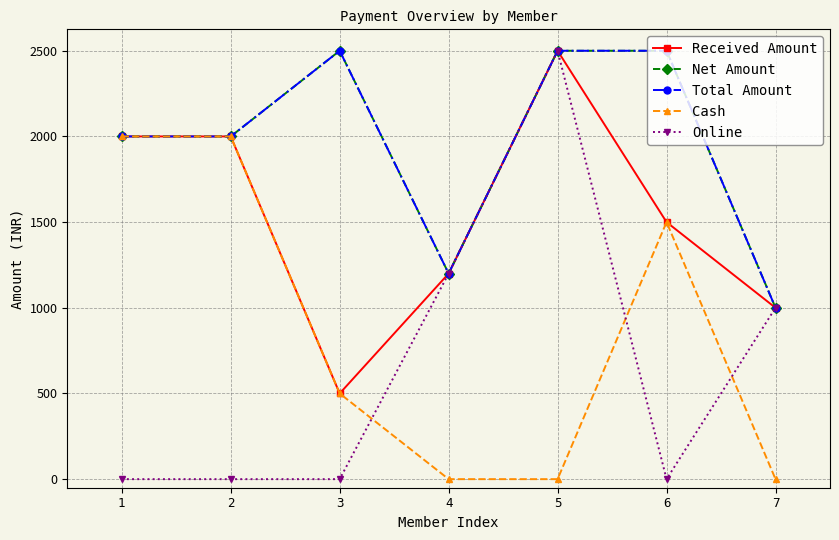

Does the chart have visible grid lines?

Yes